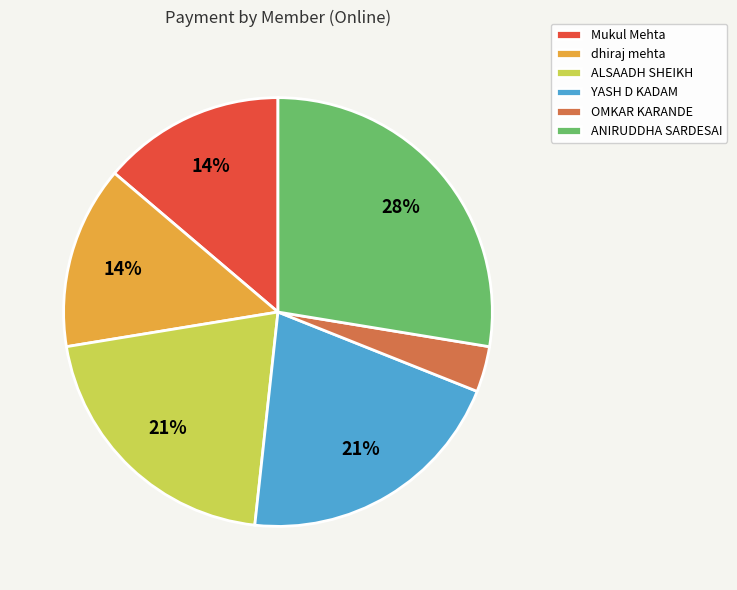

Is it true that OMKAR KARANDE is 17% of the pie?

False